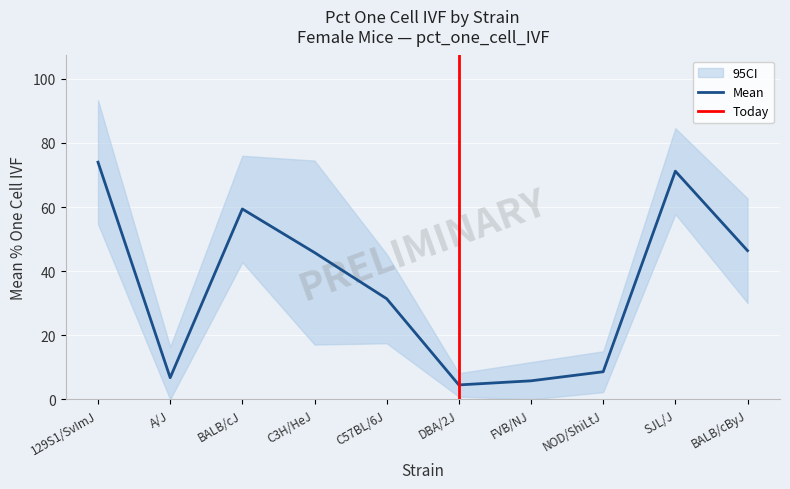

Reading left to right, what are all the values shown in this chart?

mean: 74.0	6.8	59.4	45.8	31.4	4.5	5.8	8.6	71.2	46.4
mean_upper: 93.3	16.4	76.0	74.5	45.3	8.2	11.6	15.0	84.6	62.7
mean_lower: 54.7	0.0	42.8	17.1	17.5	0.8	0.0	2.2	57.8	30.1